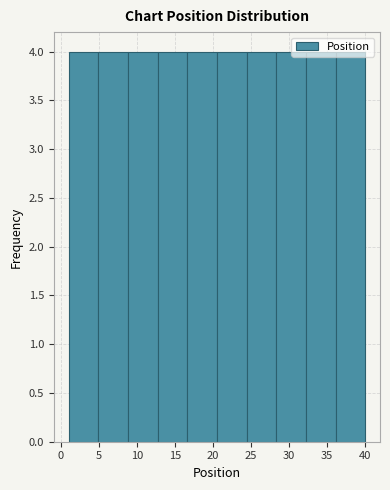

What is the height of the bar covering 1.0 to 4.9 on the x-axis? Neither the bar edges nor the heights are printed on the chart, so give them approximately, as read against the axes.

4